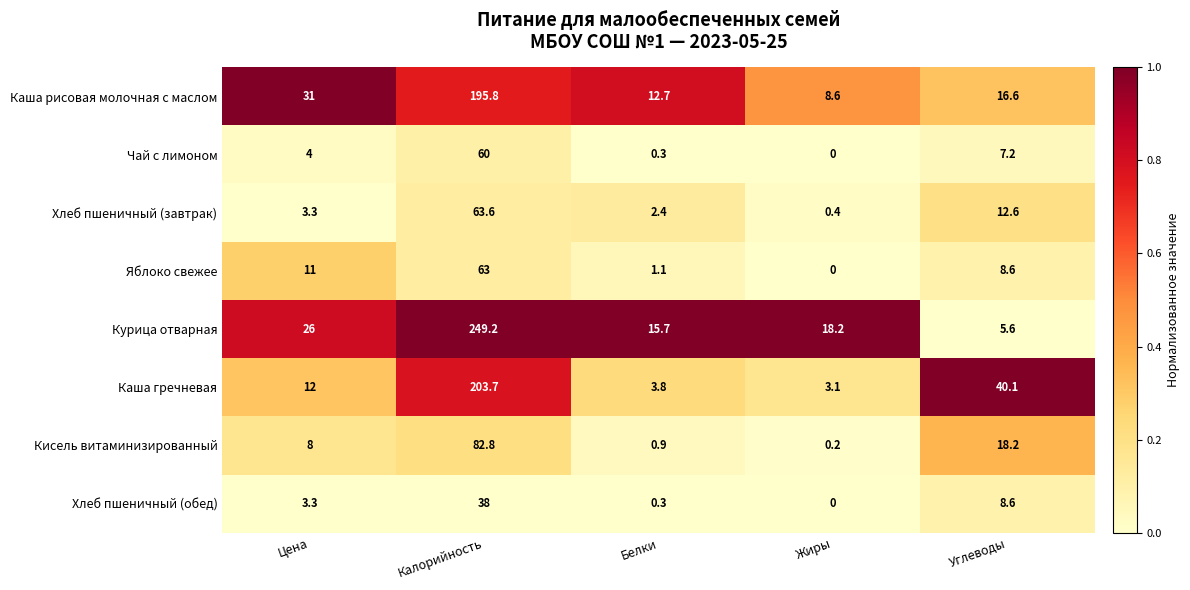

Where does the Хлеб пшеничный (завтрак) series first go above 3?

Цена